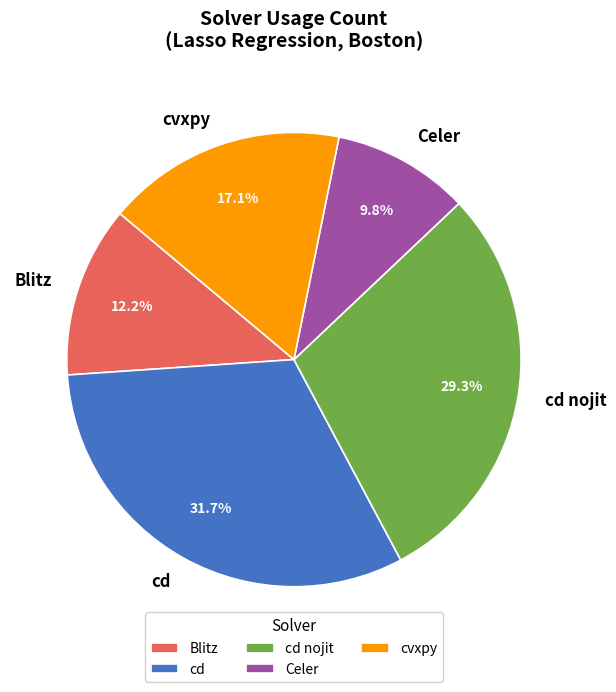

Which has a higher value, Celer or Blitz?

Blitz